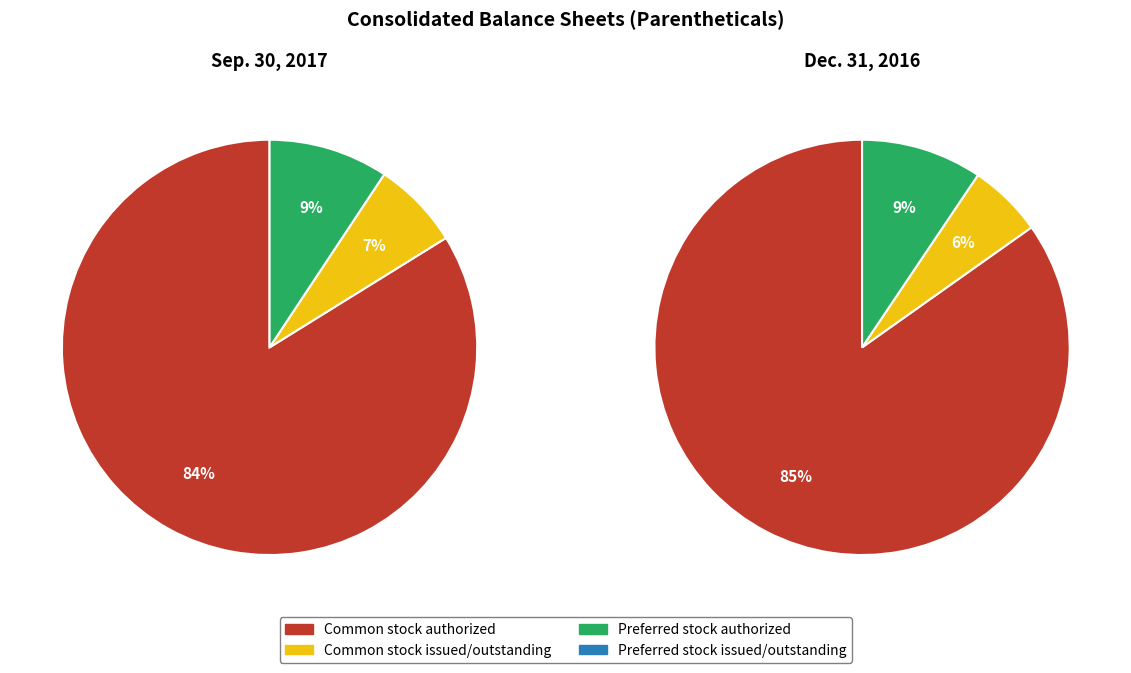

Which has a higher value, Common stock issued/outstanding or Preferred stock authorized?

Preferred stock authorized